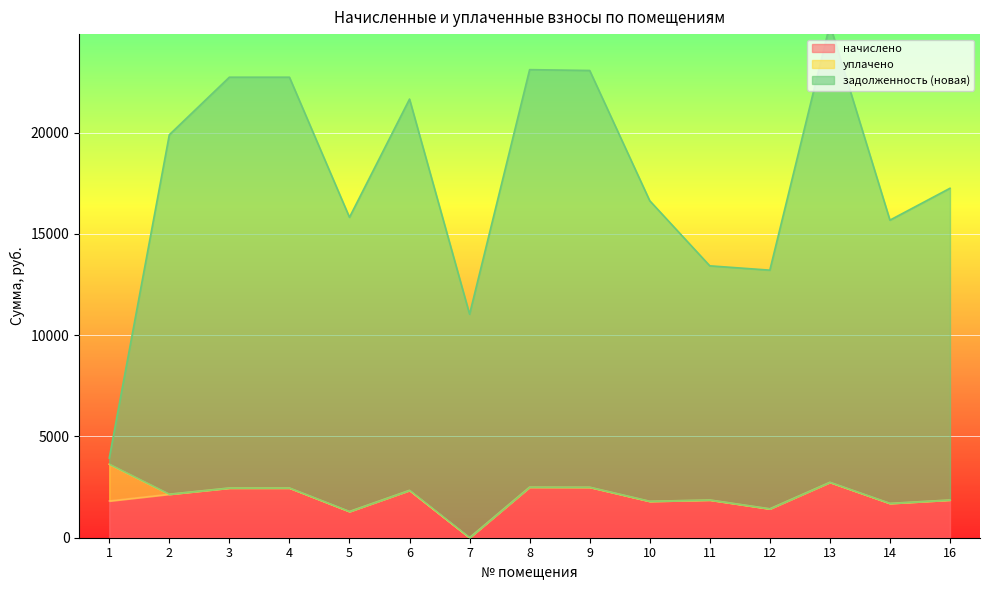

At how many categories does at least one series exceed 81?

15